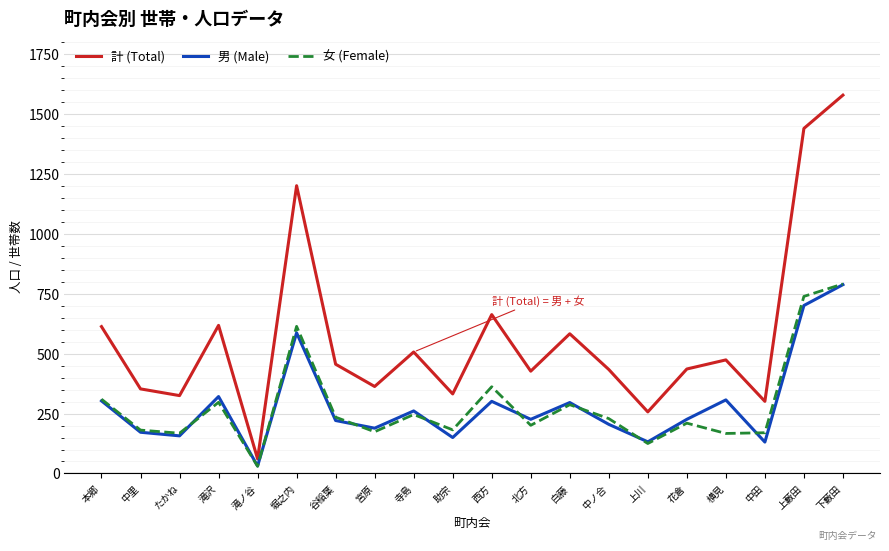

What is the spread (max minus min) of values at 中里?

181